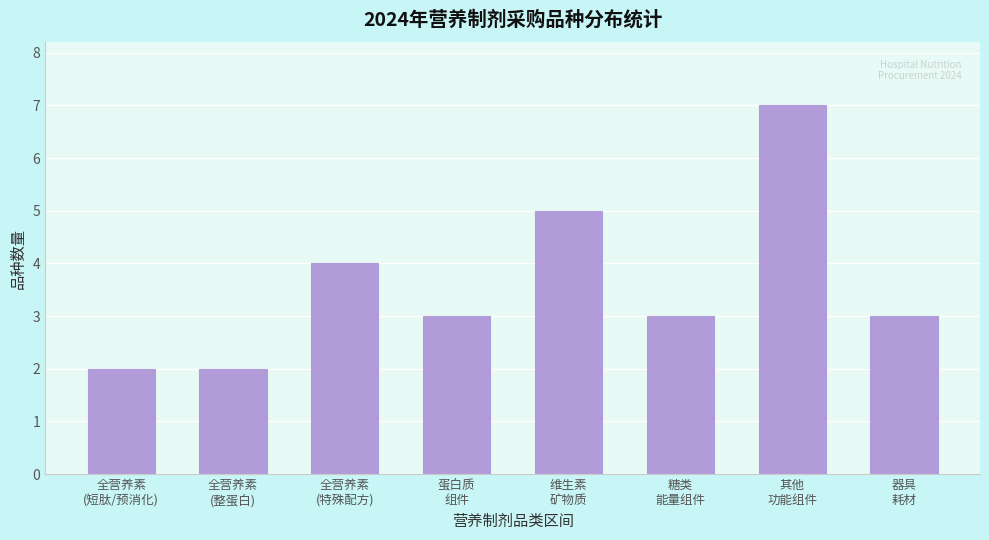

Reading right to left, transcribe all the data shown in this chart.

3	7	3	5	3	4	2	2